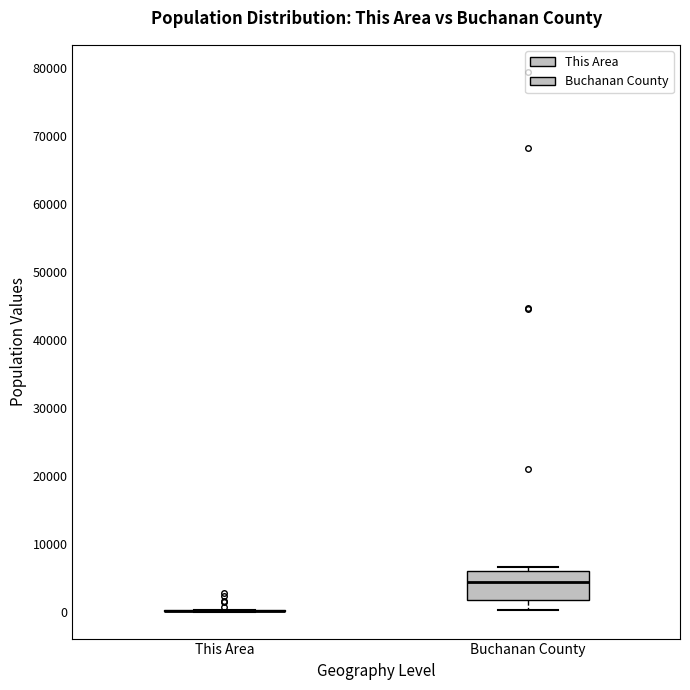

Reading left to right, transcribe this box plot: for each box, give where its median line is, the range the box spans, and where its two whiskers end, as read against the y-axis. The values are not printed on the chart, so give them approximately, as read against the axis.

This Area: box collapsed to a line at 0, whiskers 0 to 0
Buchanan County: median 4000, box 2000 to 6000, whiskers 0 to 7000